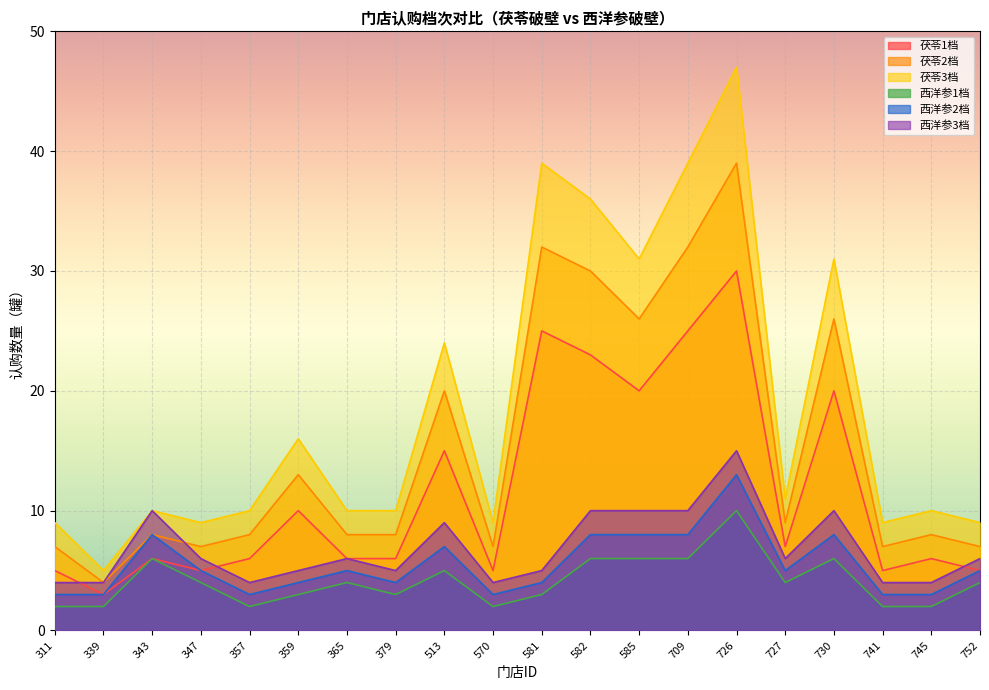

List the series in order of their peak value, lowest first.

西洋参1档, 西洋参2档, 西洋参3档, 茯苓1档, 茯苓2档, 茯苓3档